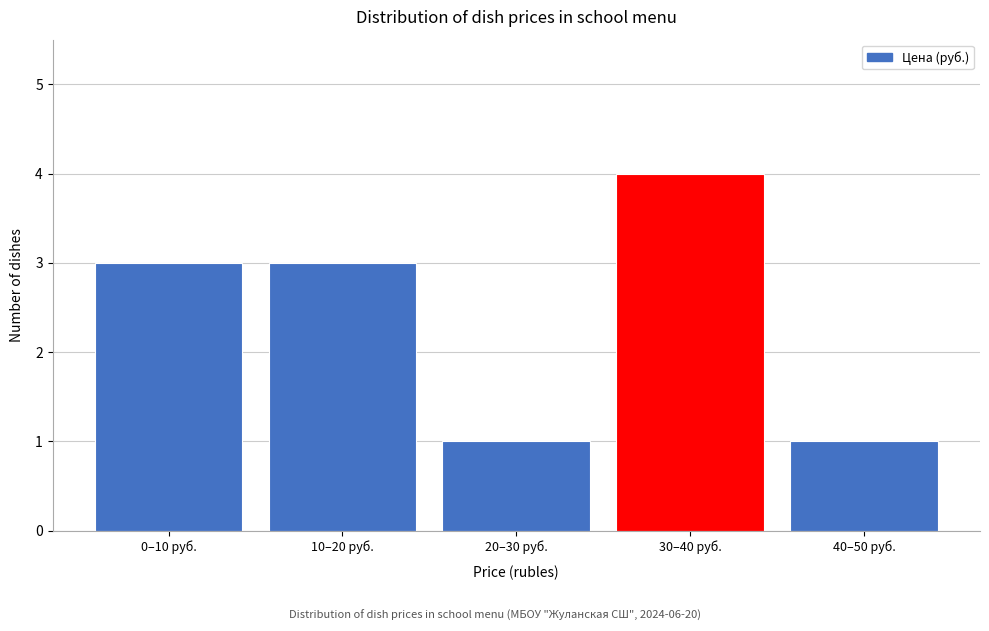

Reading left to right, list all the values displayed in this chart.

0–10 руб.=3	10–20 руб.=3	20–30 руб.=1	30–40 руб.=4	40–50 руб.=1